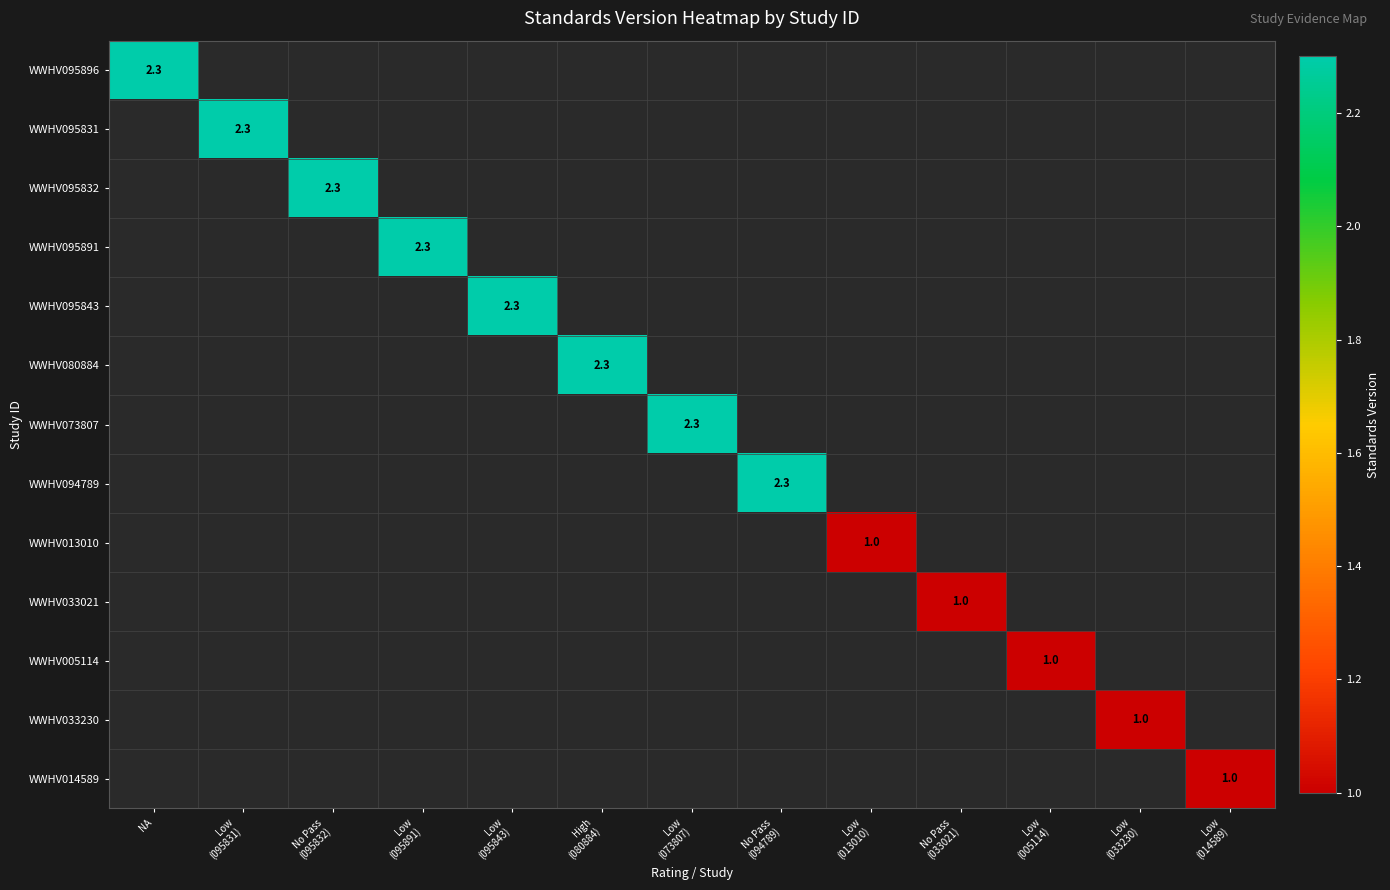

Is the value of WWHV095896 at No Pass (094789) greater than the value of WWHV095891 at No Pass (033021)?

No